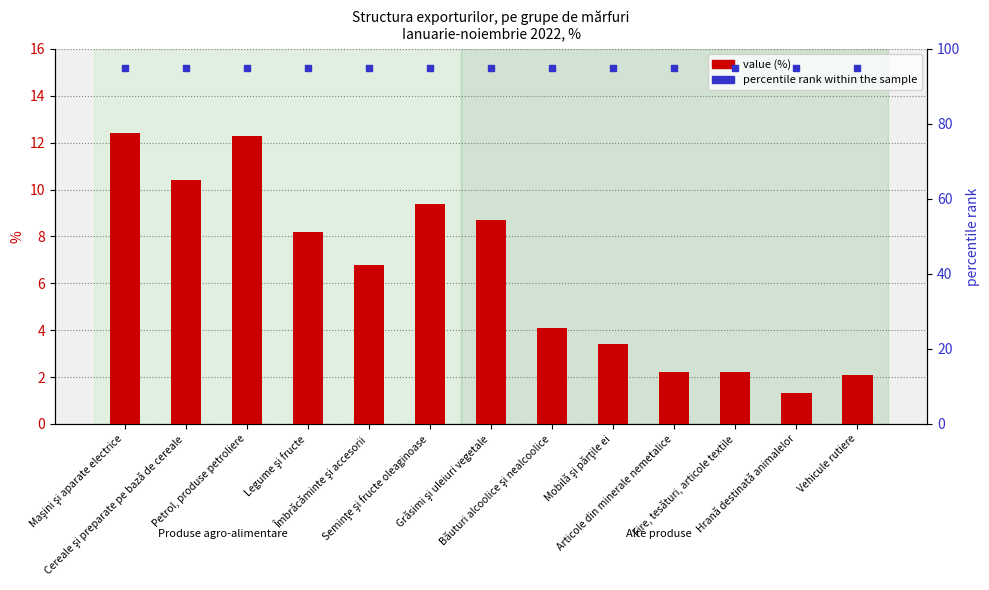

Is the value of percentile rank within the sample at Maşini şi aparate electrice greater than the value of value (%) at Seminţe şi fructe oleaginoase?

Yes